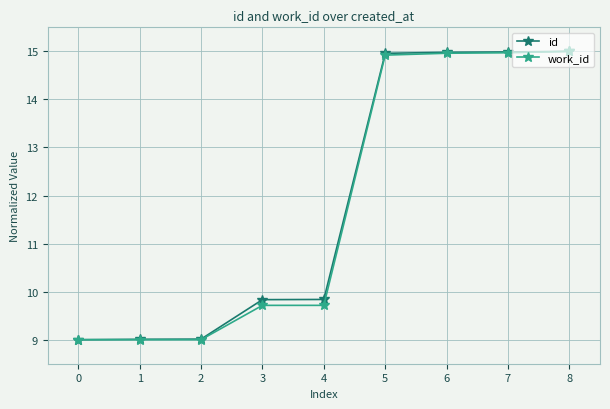

What is the sum of all work_id values?

106.3